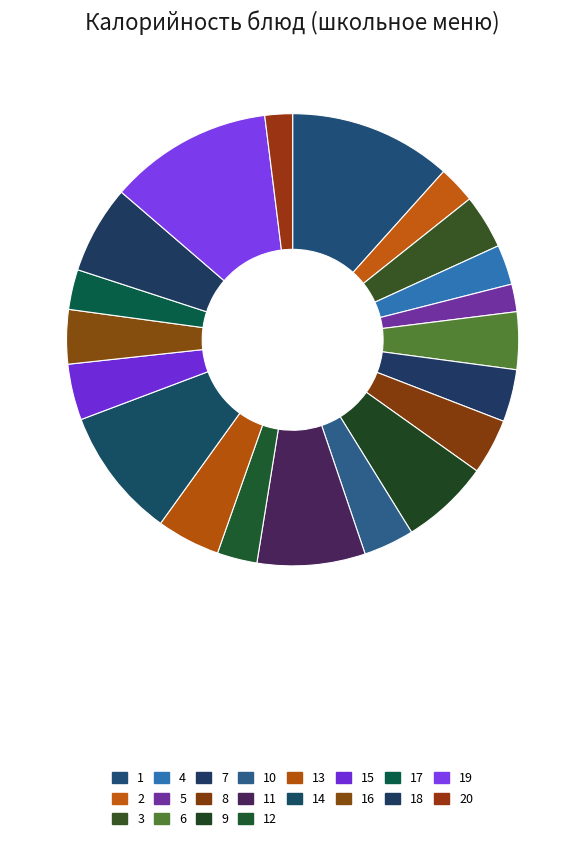

How many segments does this pie chart have?

20